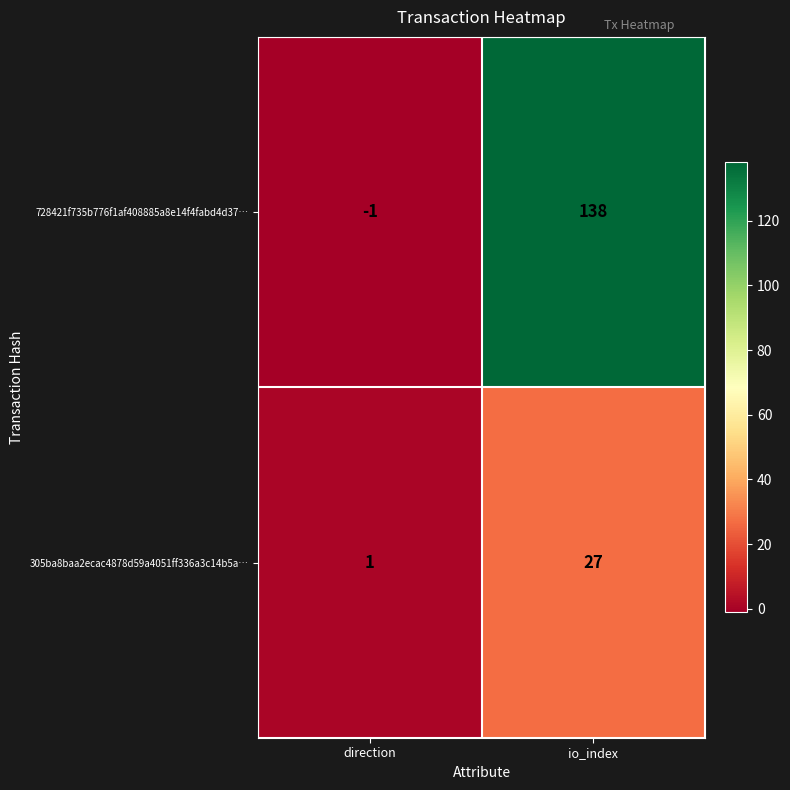

What is the maximum value shown in the chart?

138